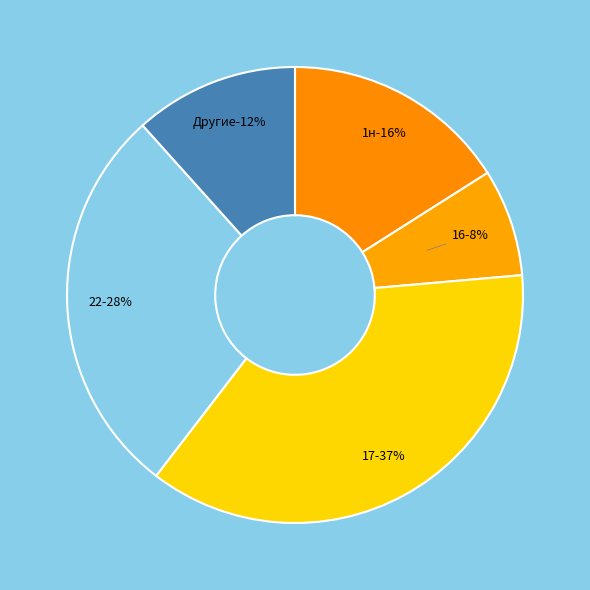

Is it true that 23 is 13% of the pie?

False